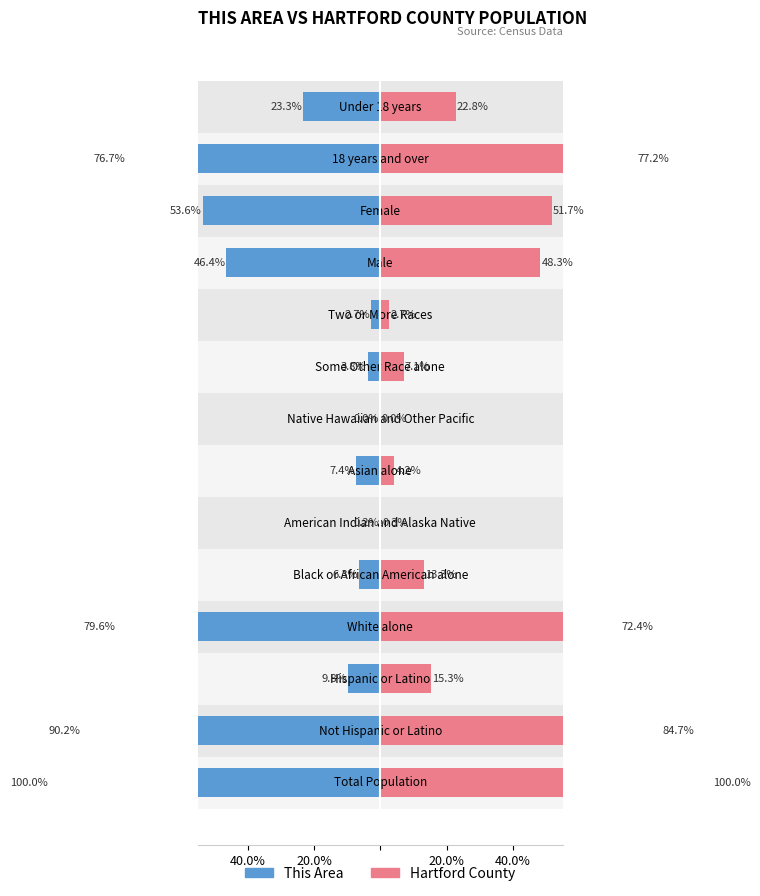

What are all the series names shown in the legend?

This Area, Hartford County